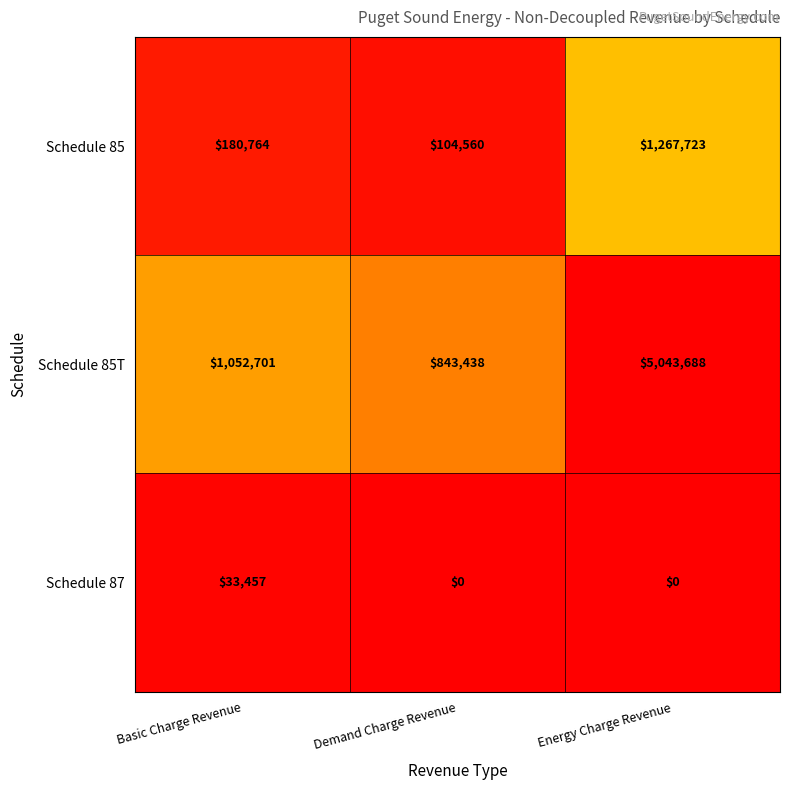

What is the difference between the second highest and minimum values in the Schedule 85 series?

76204